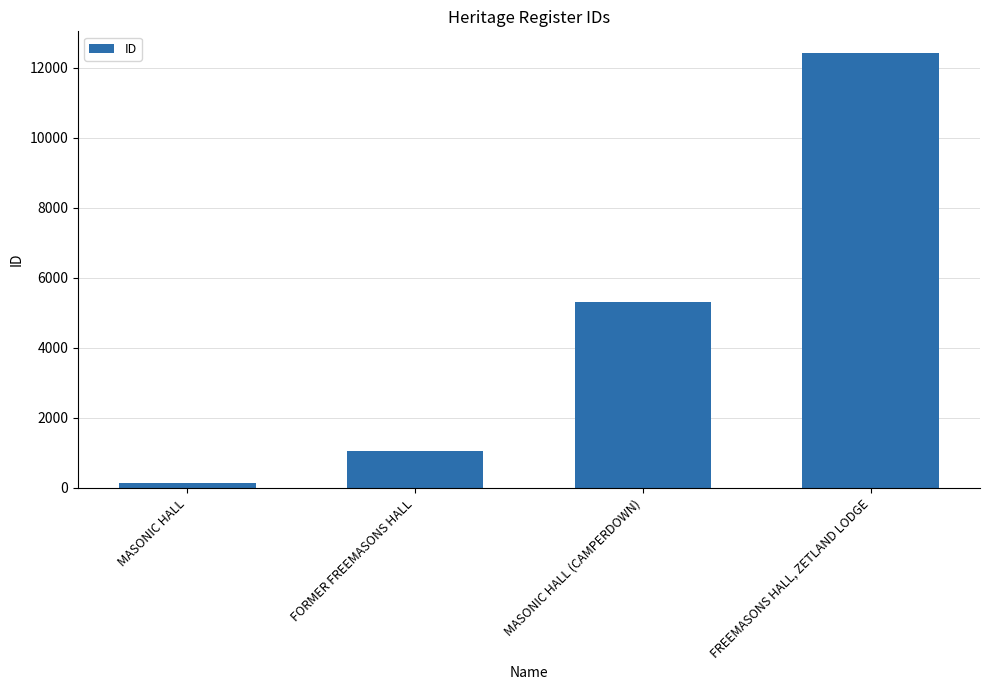

Are the bars grouped side by side (vs. stacked)?

No